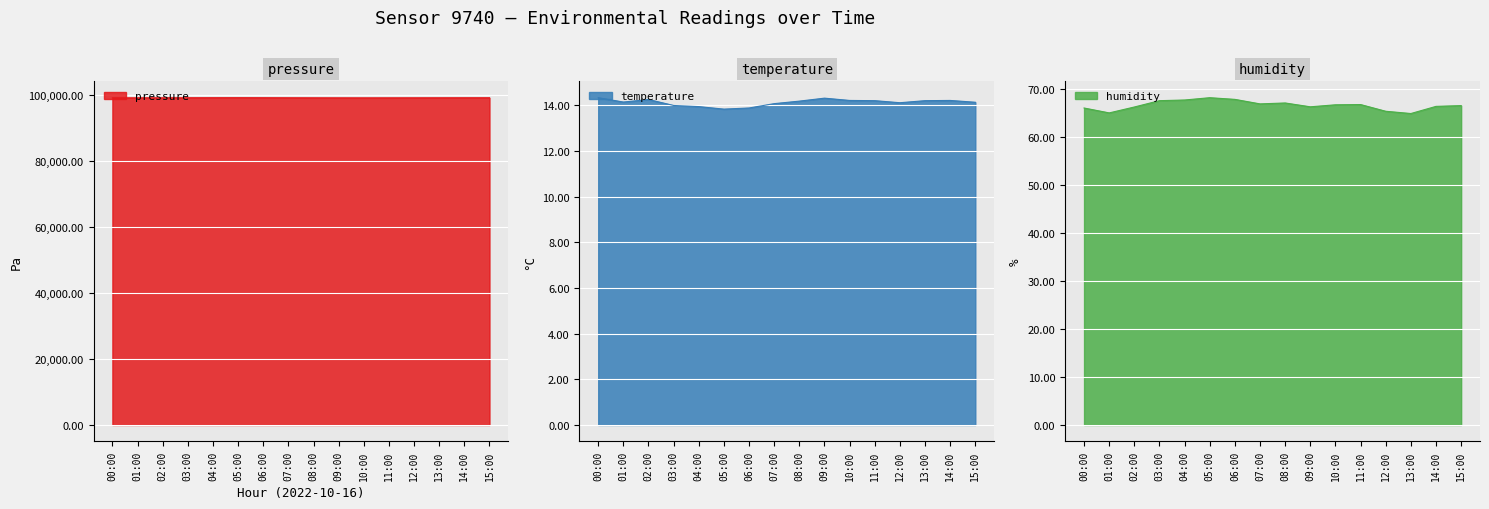

What is the value of the pressure point at the 15th from the left?

99274.8